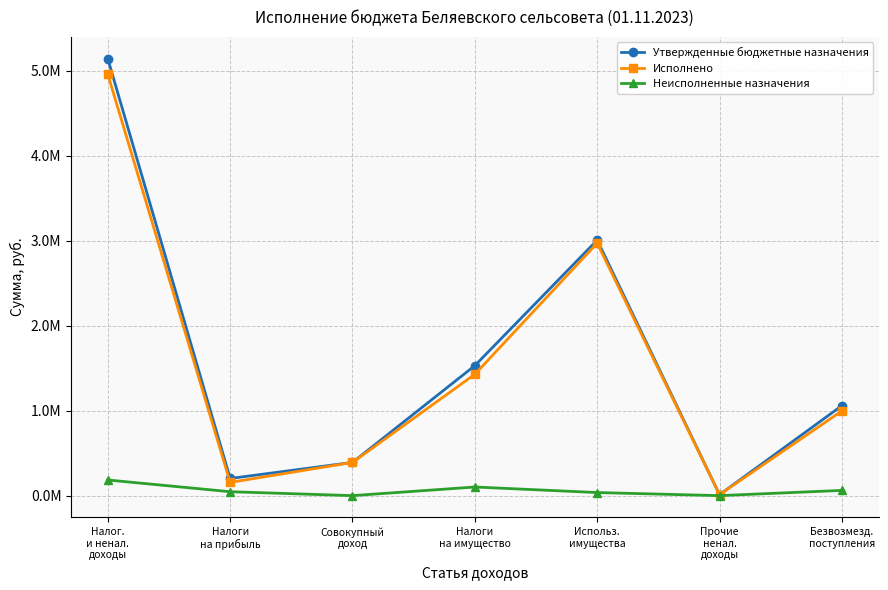

Does the chart have visible grid lines?

Yes